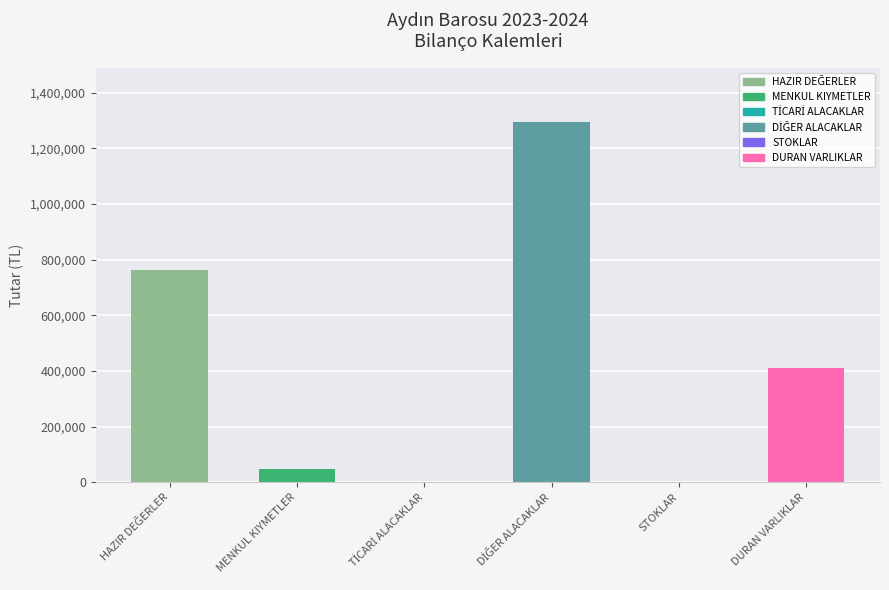

What is the sum of all values?

2519047.0